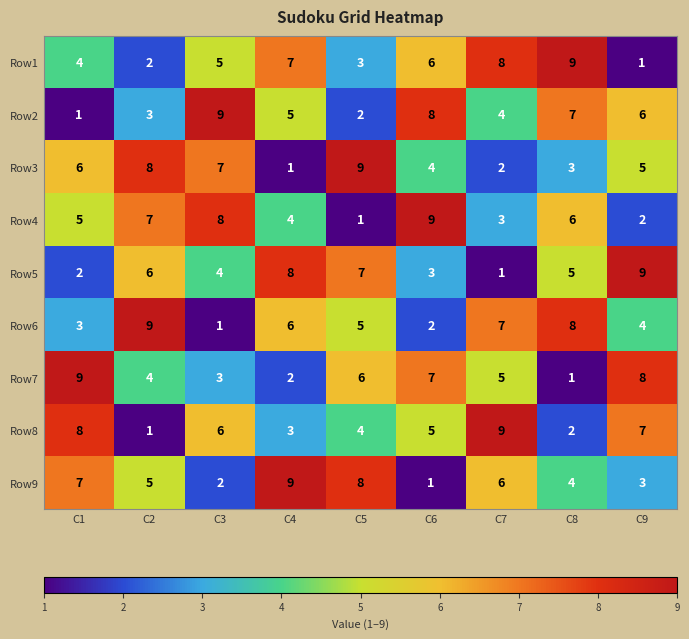

Is it true that Row9 equals 1 at C6?

True